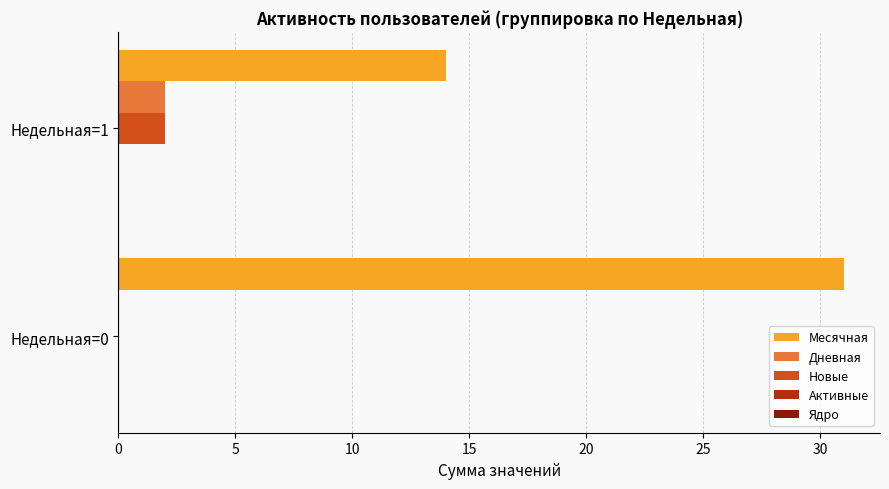

Count the number of categories in the chart.

2